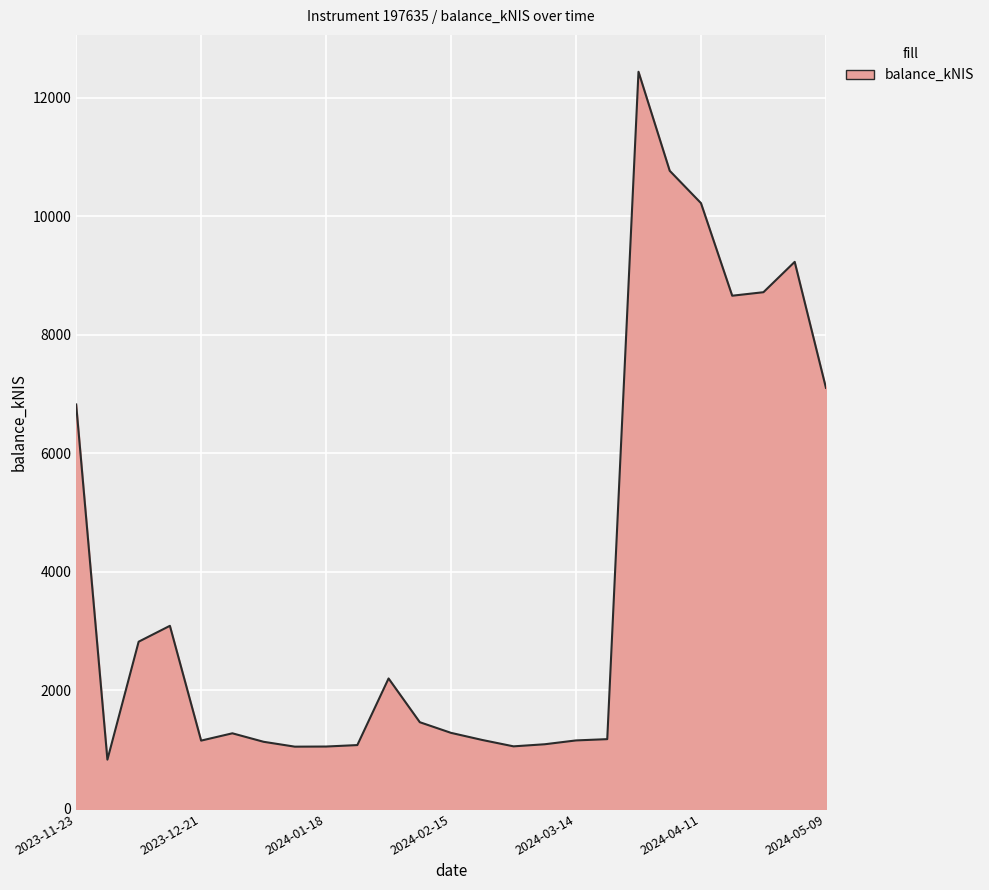

What is the minimum value shown in the chart?

831.8